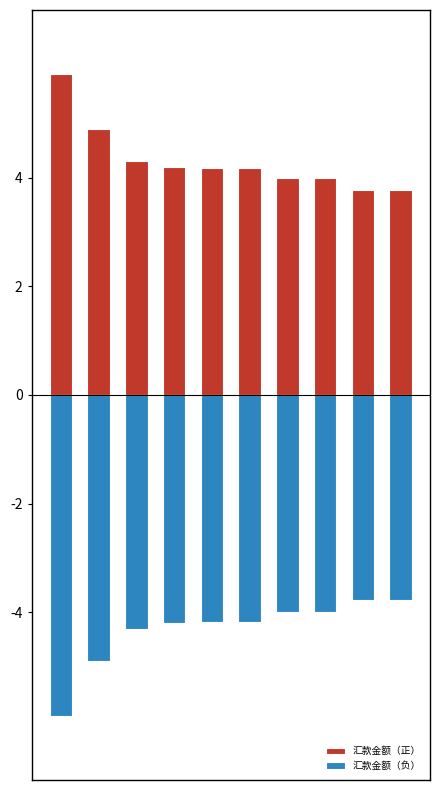

How many groups of bars are there?

10